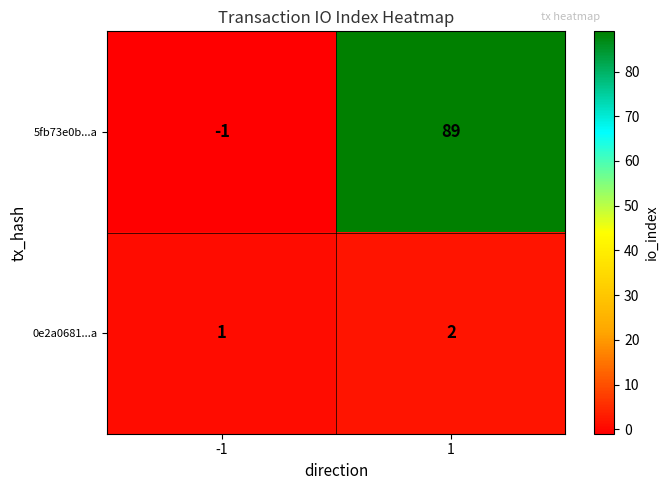

Rank the series by their maximum value, from highest to lowest.

5fb73e0b...a, 0e2a0681...a